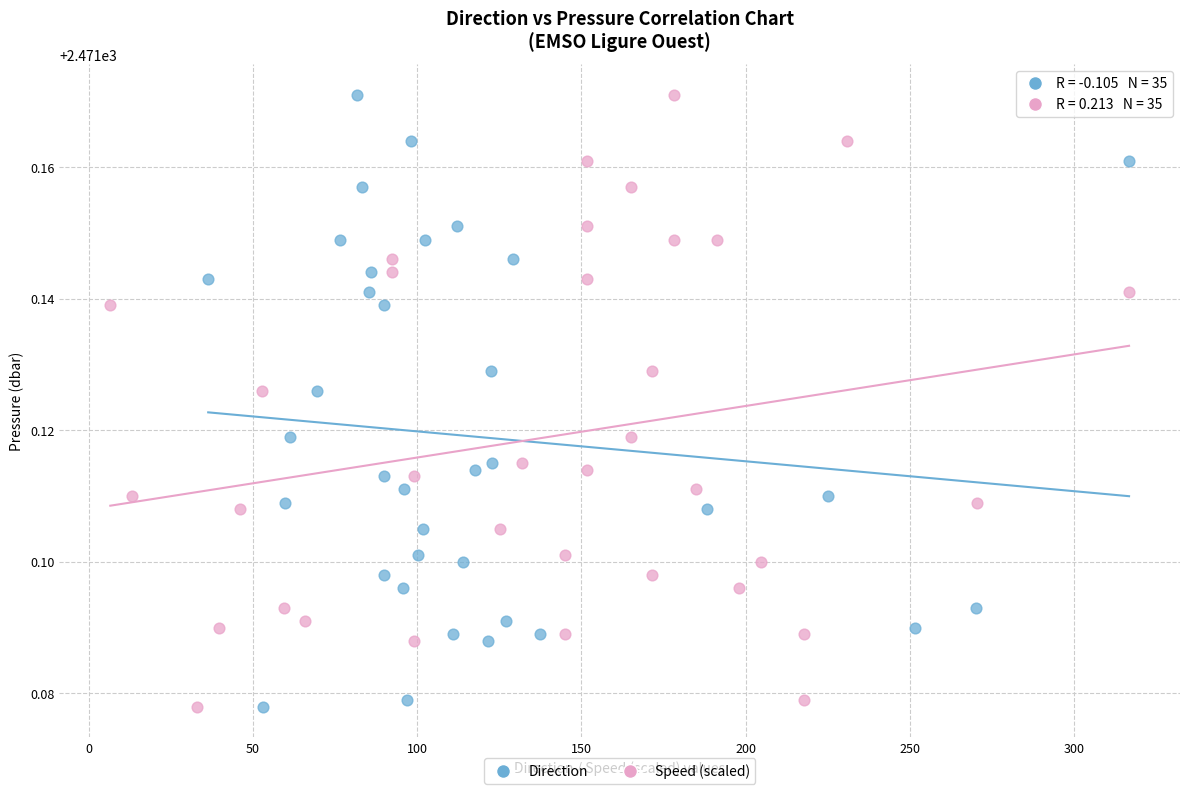

What are all the series names shown in the legend?

Direction, Speed (scaled)